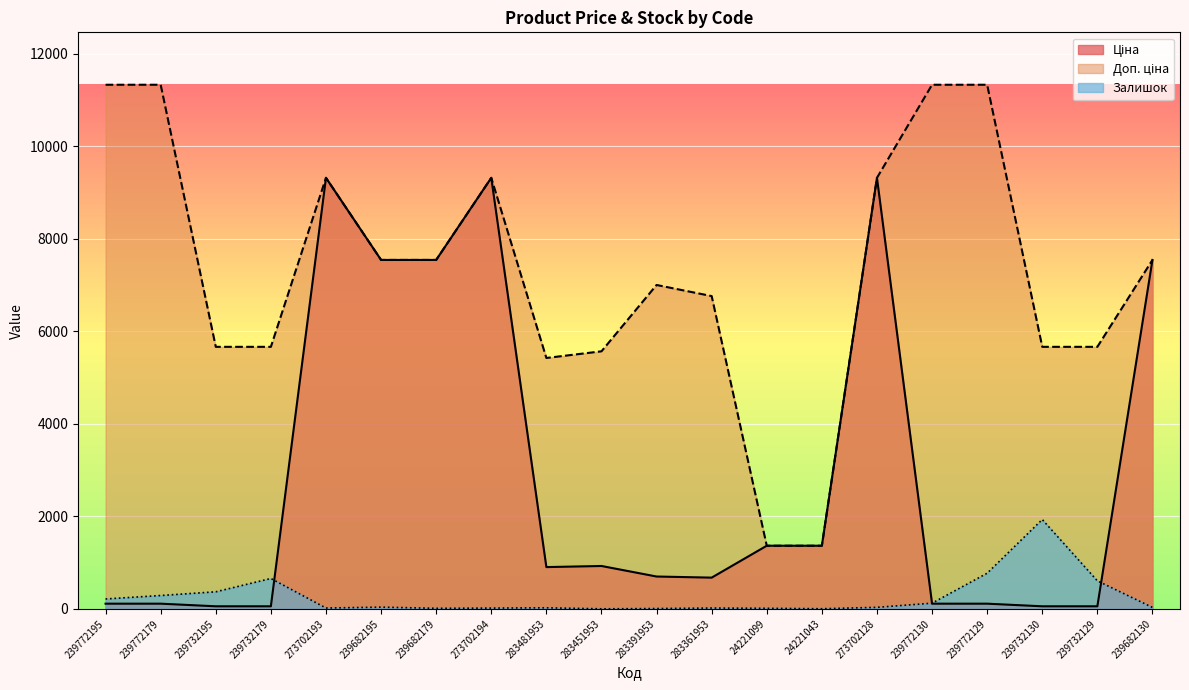

List the series in order of their peak value, highest first.

Доп. ціна, Ціна, Залишок